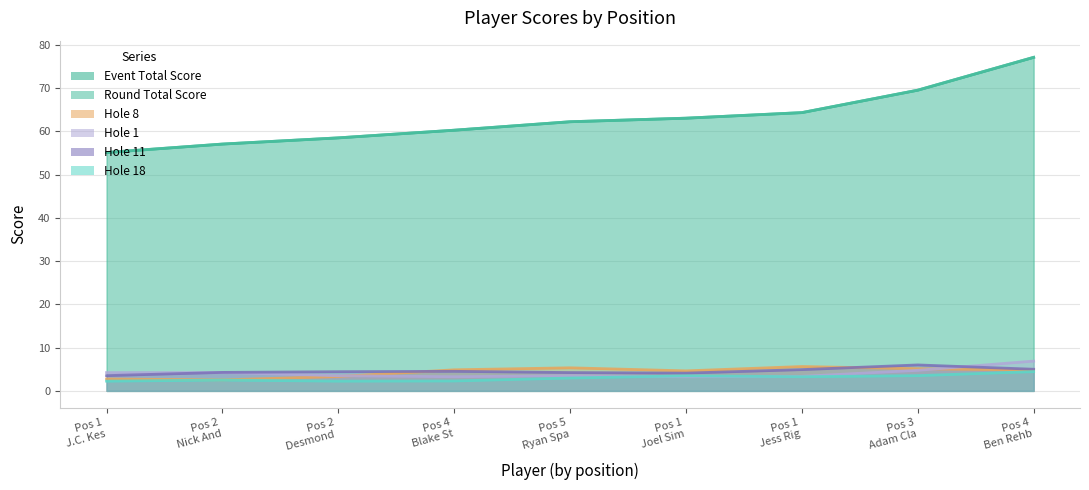

Which series has the widest spread of values?

event_total_score